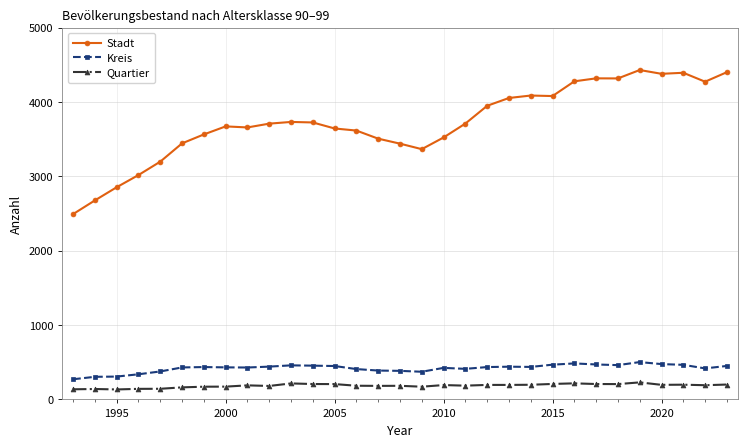

Rank the series by their maximum value, from lowest to highest.

Quartier, Kreis, Stadt